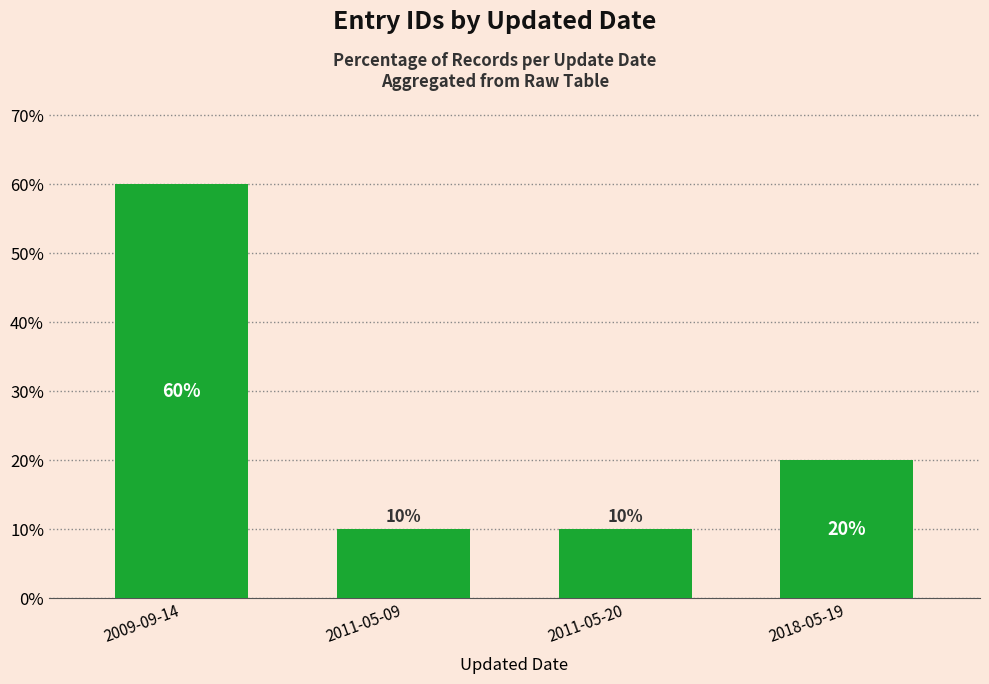

The value at 2009-09-14 is 18. True or false?

False